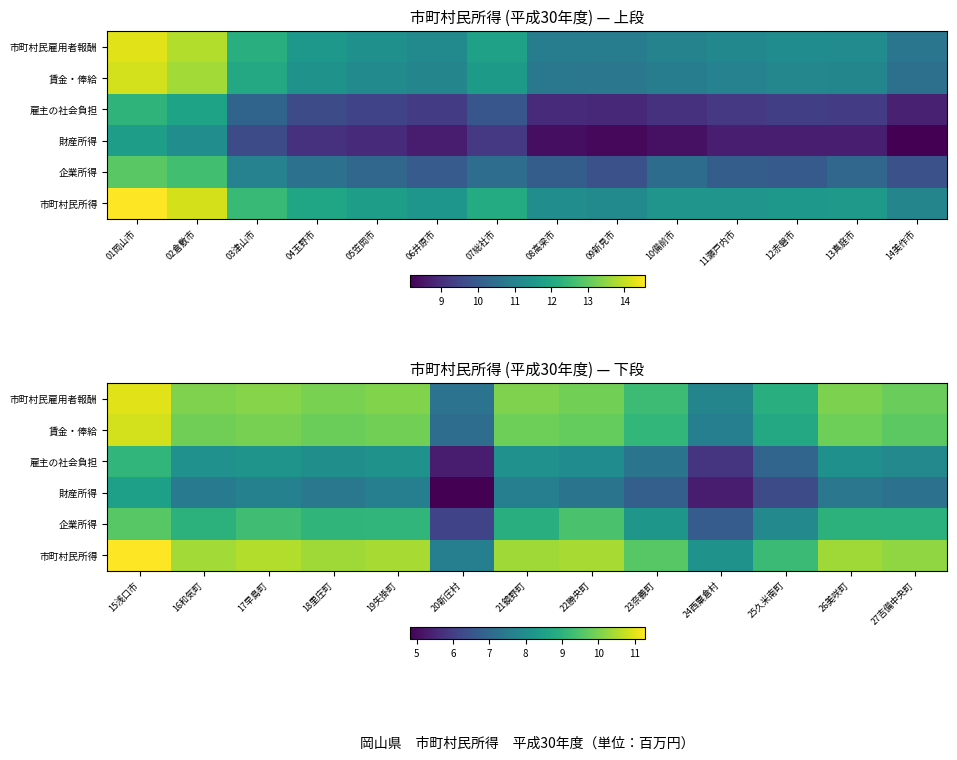

Which series has the largest total across all categories?

市町村民所得